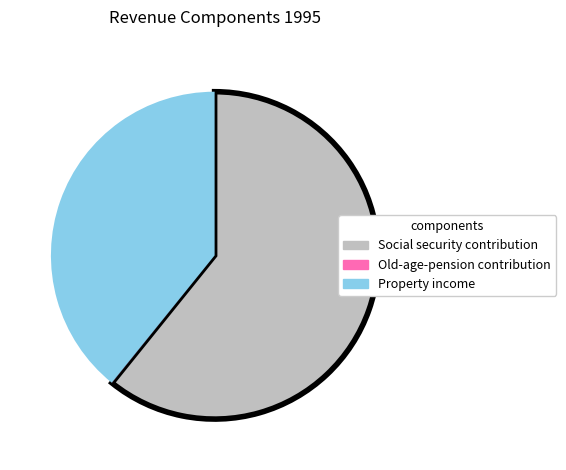

Do Property income and Social security contribution together represent more than half of the pie?

Yes